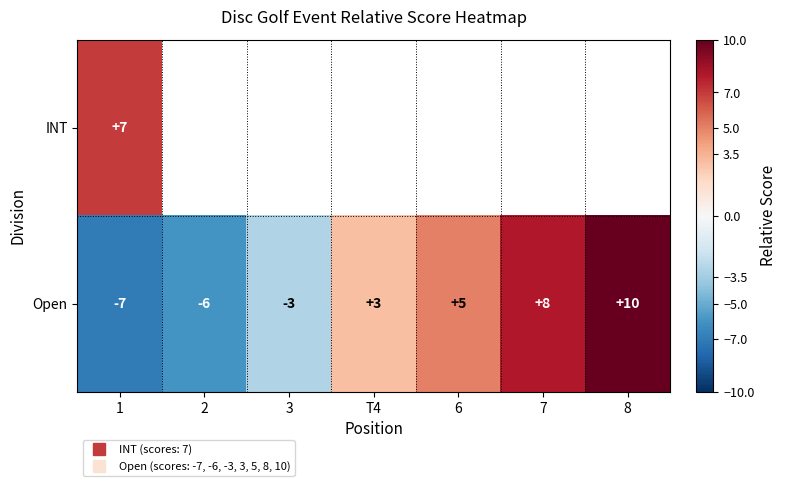

What is the difference between the row_1 values at 7 and 6?

3.0